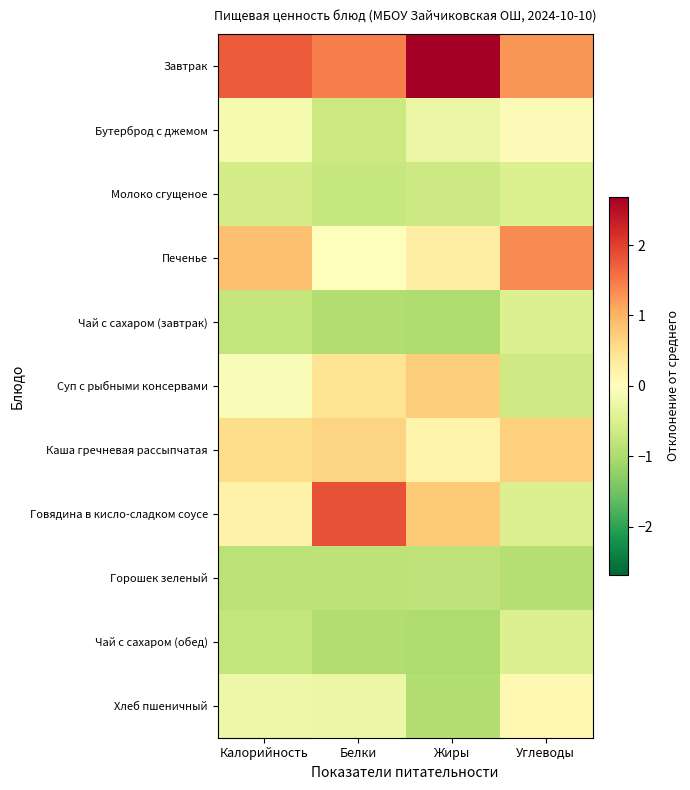

Which series changed the most between Белки and Жиры?

Завтрак